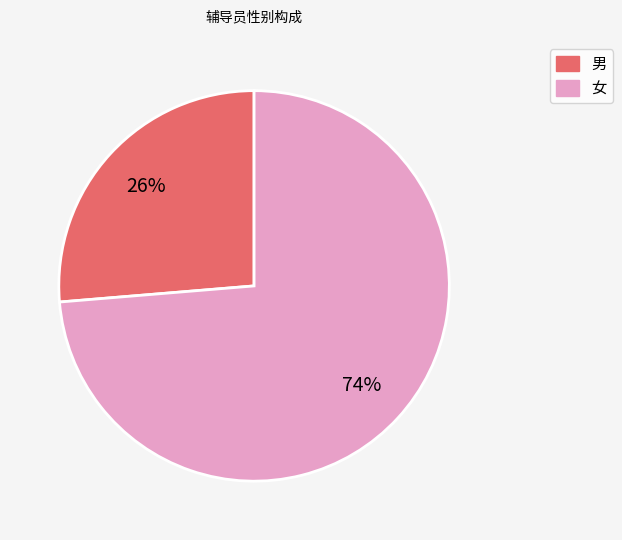

Which has a higher value, 男 or 女?

女